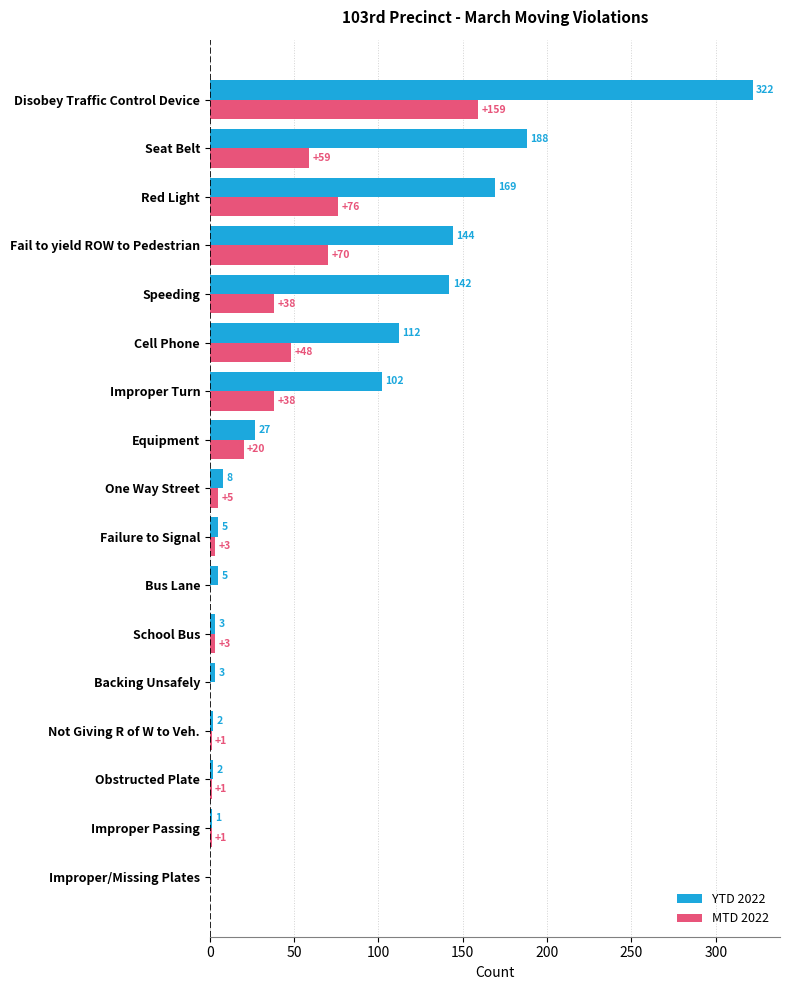

What is the sum of all YTD 2022 values?

1235